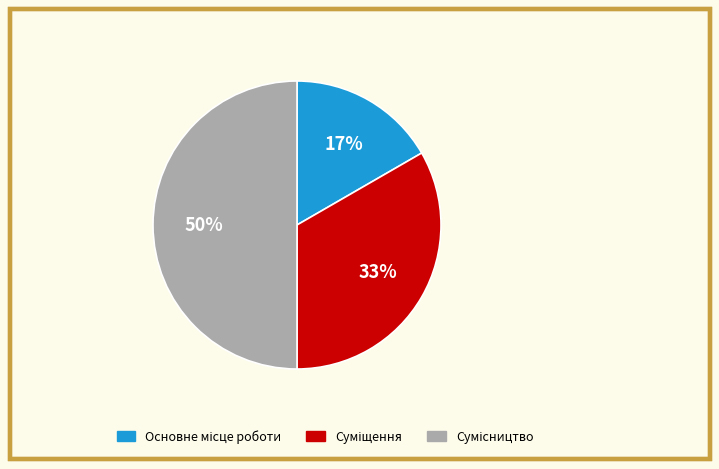

To the nearest percent, what is the average slice percentage?

33%